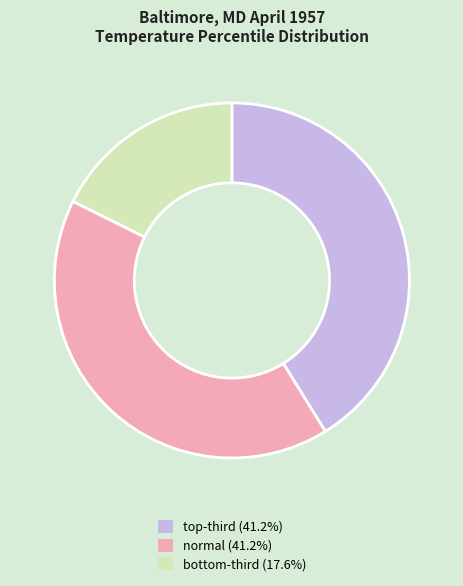

Count the number of slices in the pie.

3